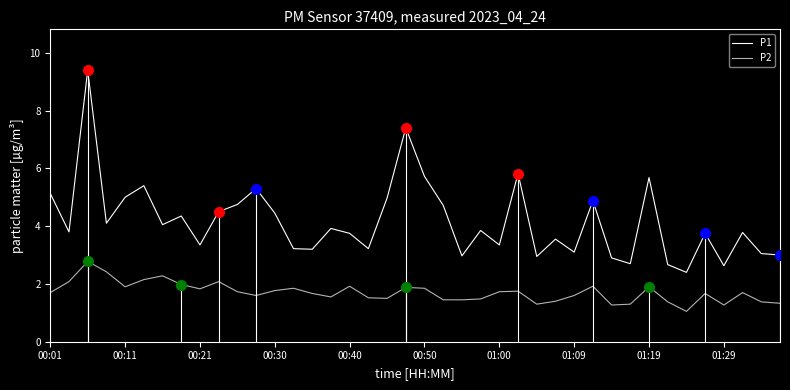

Reading left to right, transcribe all the data shown in this chart.

P1: 5.1	3.8	9.4	4.1	5.0	5.4	4.0	4.3	3.4	4.5	4.8	5.3	4.5	3.2	3.2	3.9	3.8	3.2	5.0	7.4	5.7	4.7	3.0	3.9	3.4	5.8	3.0	3.5	3.1	4.9	2.9	2.7	5.7	2.7	2.4	3.8	2.6	3.8	3.0	3.0
P2: 1.7	2.1	2.8	2.4	1.9	2.1	2.3	2.0	1.8	2.1	1.7	1.6	1.8	1.9	1.7	1.6	1.9	1.5	1.5	1.9	1.9	1.4	1.4	1.5	1.7	1.8	1.3	1.4	1.6	1.9	1.3	1.3	1.9	1.4	1.1	1.7	1.3	1.7	1.4	1.3